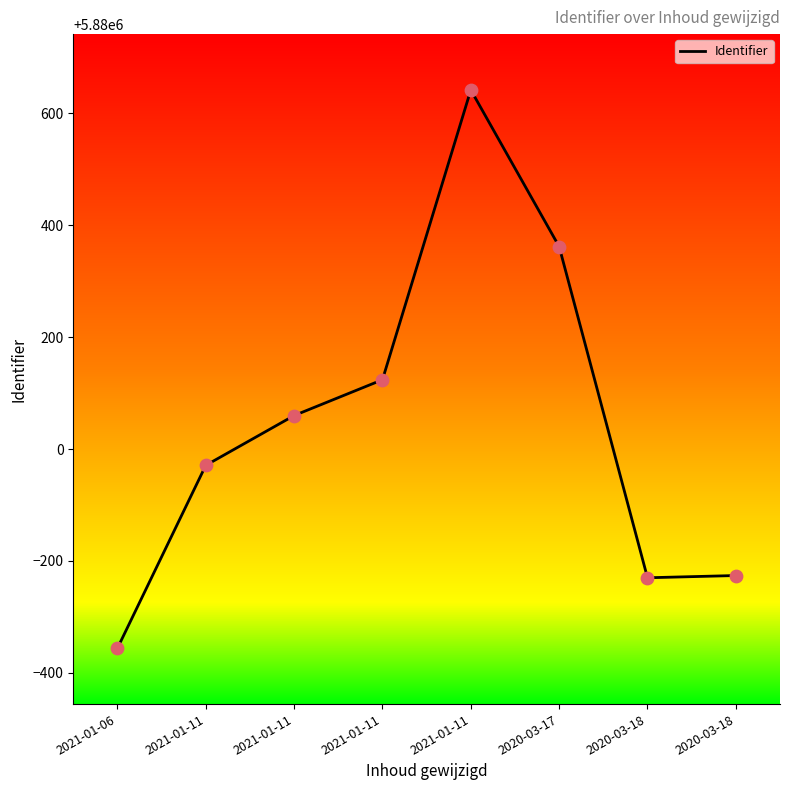

What is the ratio of the value at 2020-03-18 to the value at 2021-01-11?

1.0